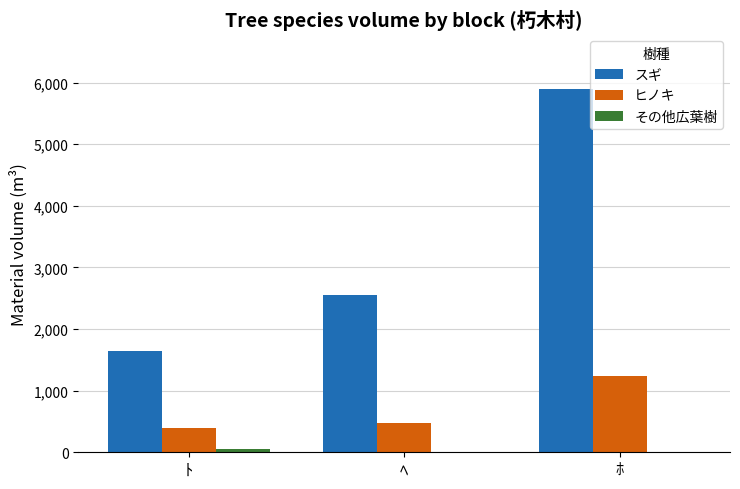

Are the bars grouped side by side (vs. stacked)?

Yes